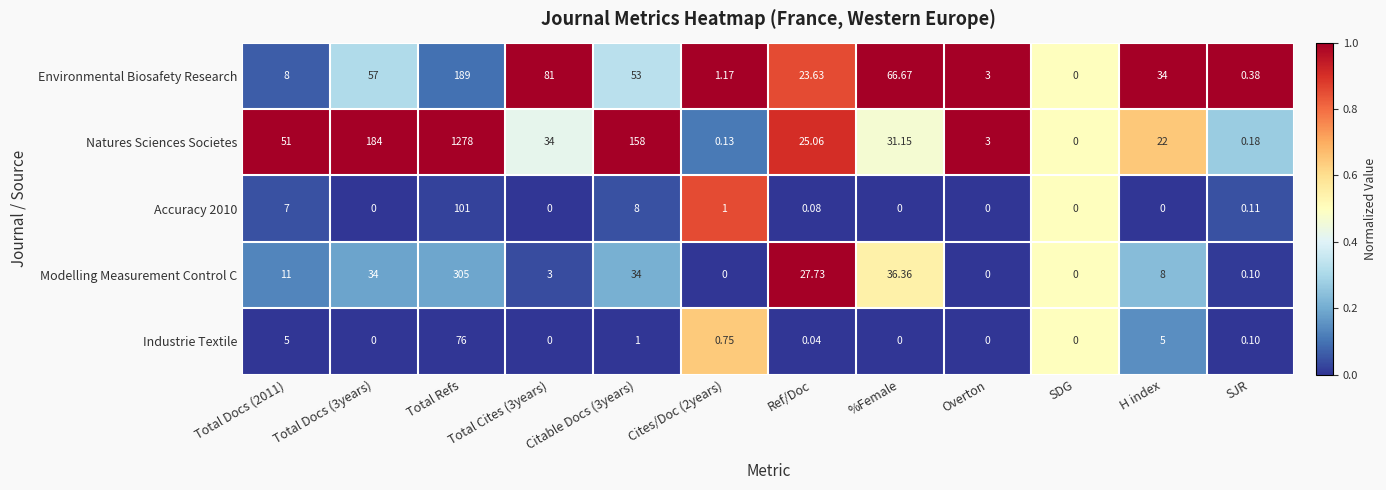

At which category is the sum across all series the highest?

Total Refs